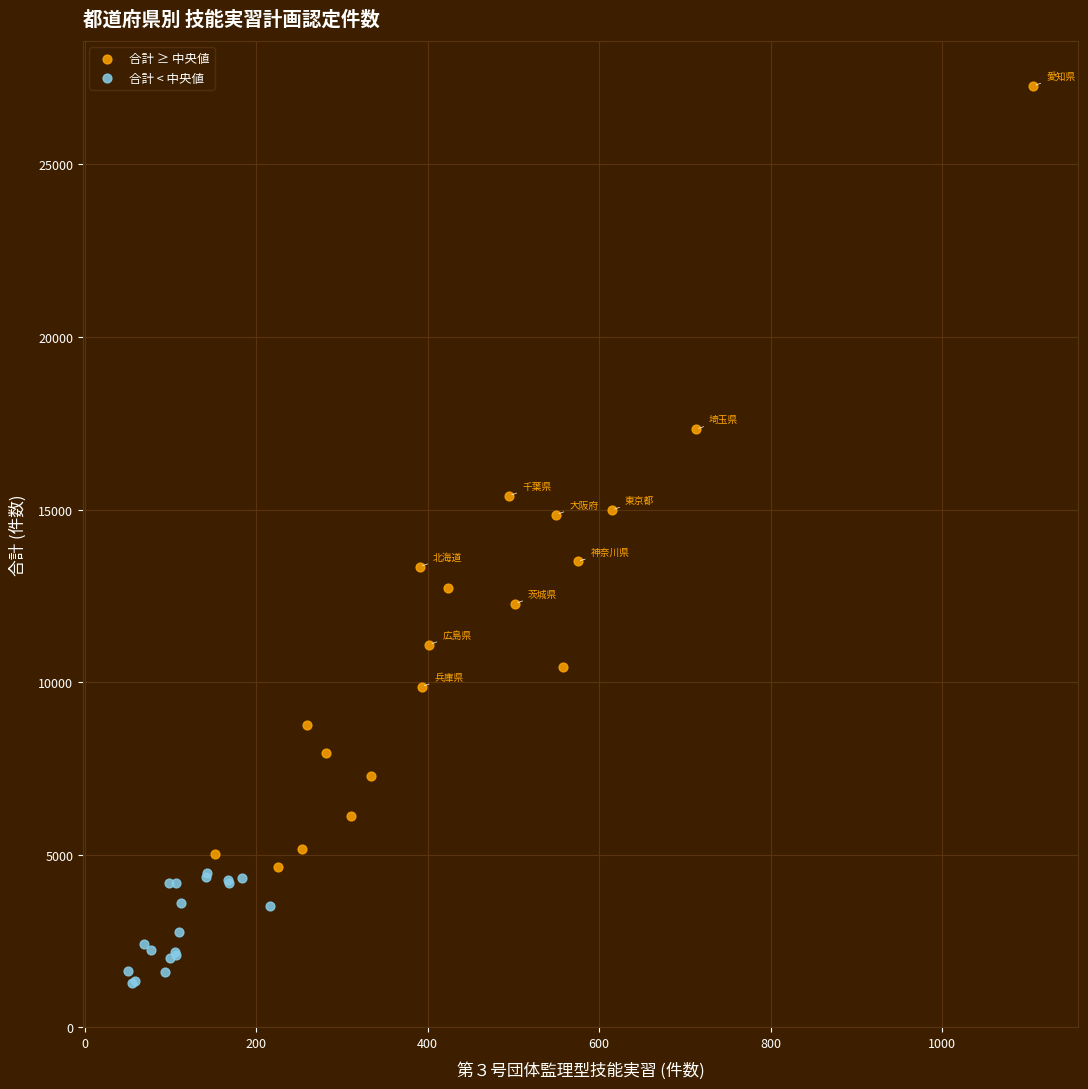

Which series contains the highest Y value?

合計 ≥ 中央値